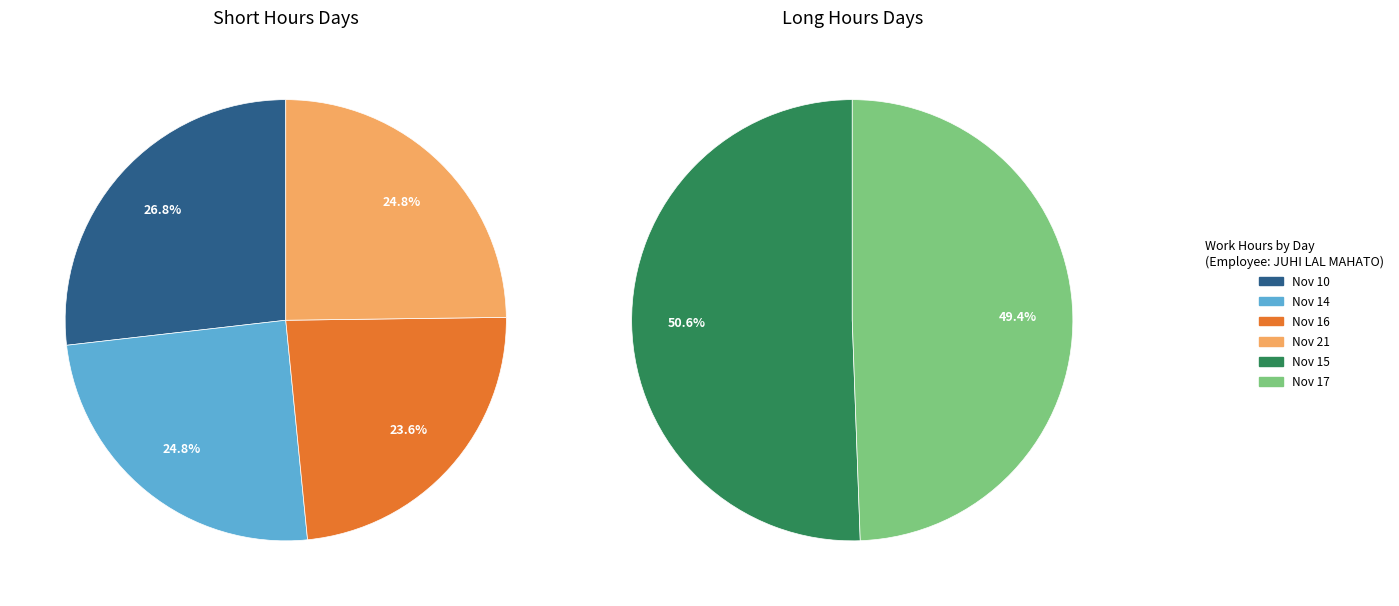

How many segments does this pie chart have?

6